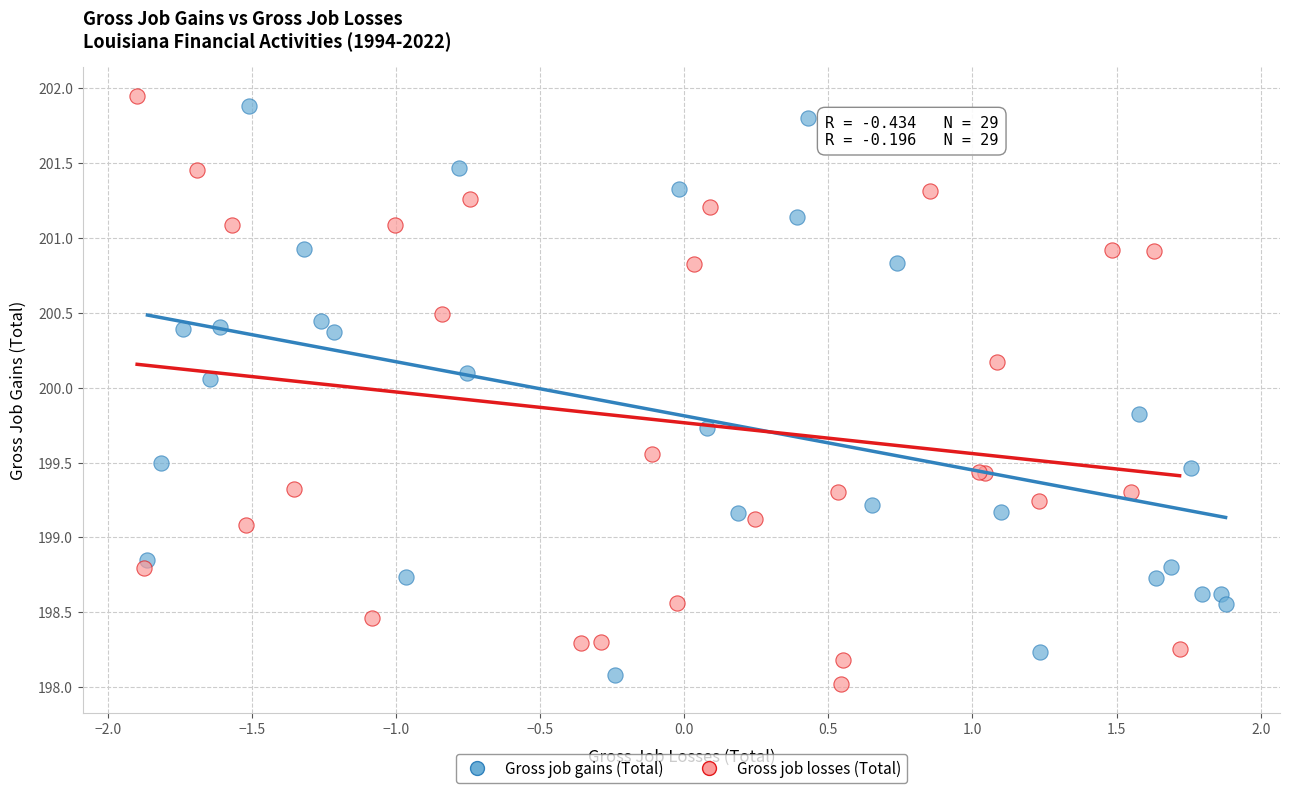

Which series reaches the minimum Y coordinate?

Gross job losses (Total)